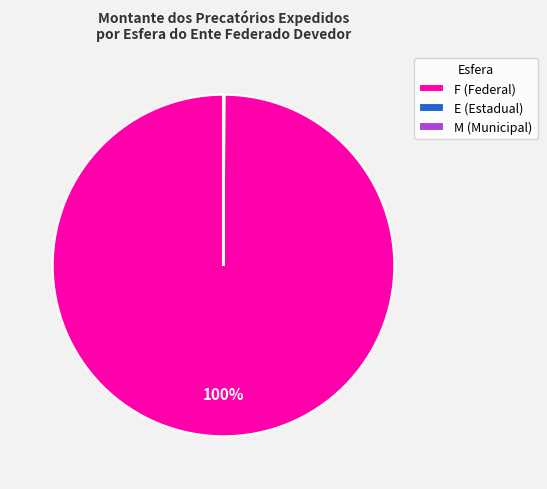

Is it true that F (Federal) is 100% of the pie?

True